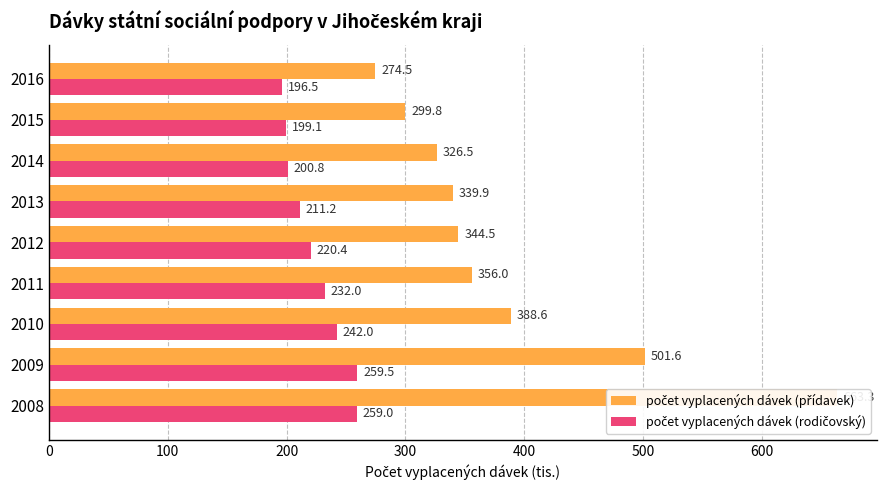

How many bars are there in each group?

2